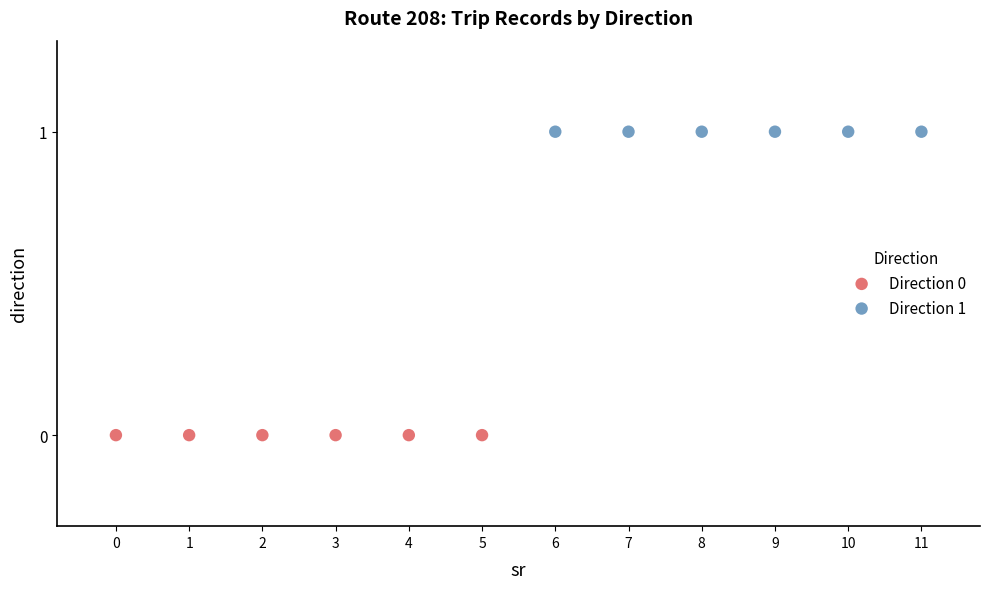

Which series reaches the minimum Y coordinate?

Direction 0